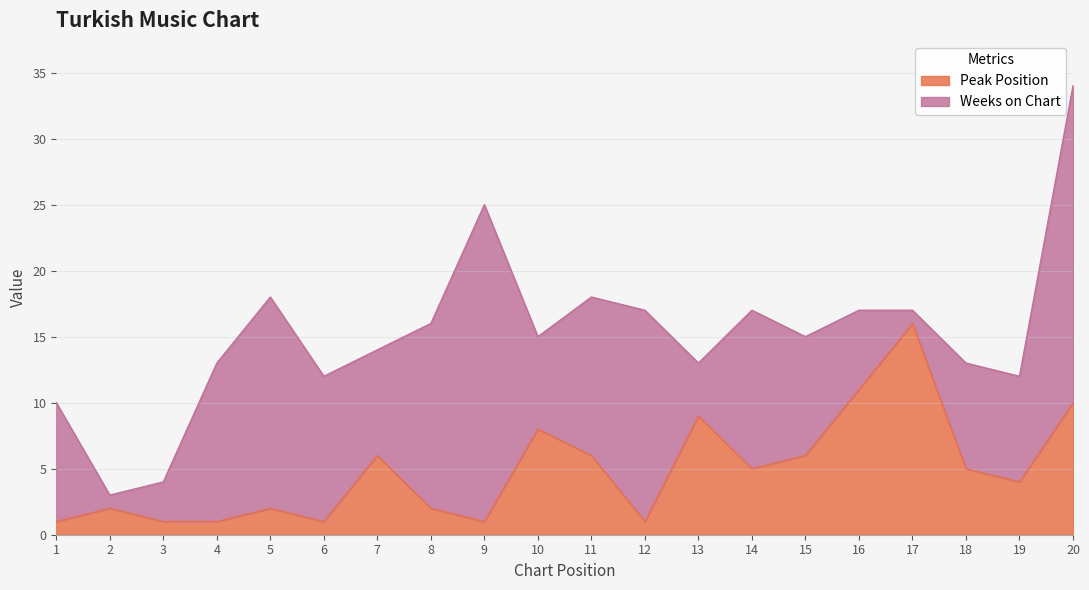

Which category has the lowest value across all series?

1